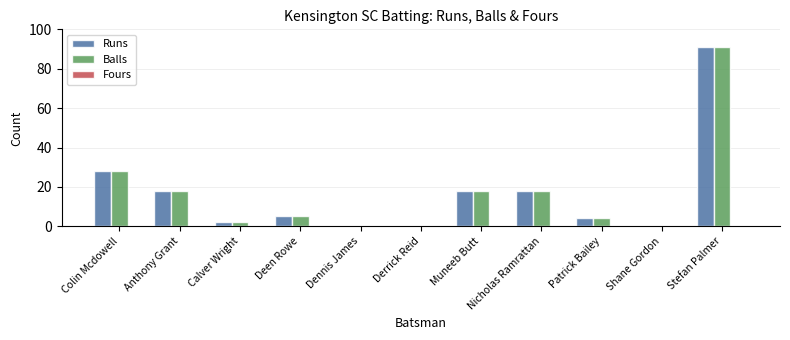

Where is Balls nearest to the value 45?

Colin Mcdowell